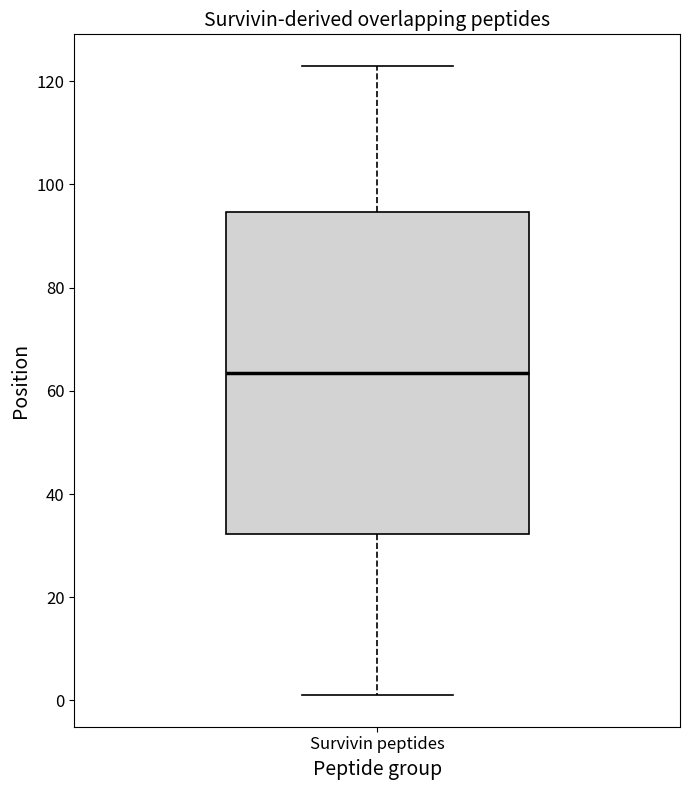

Transcribe this box plot: give where the median line is, the range the box spans, and where the two whiskers end, as read against the y-axis. The values are not printed on the chart, so give them approximately, as read against the axis.

median 64, box 32 to 94, whiskers 2 to 124